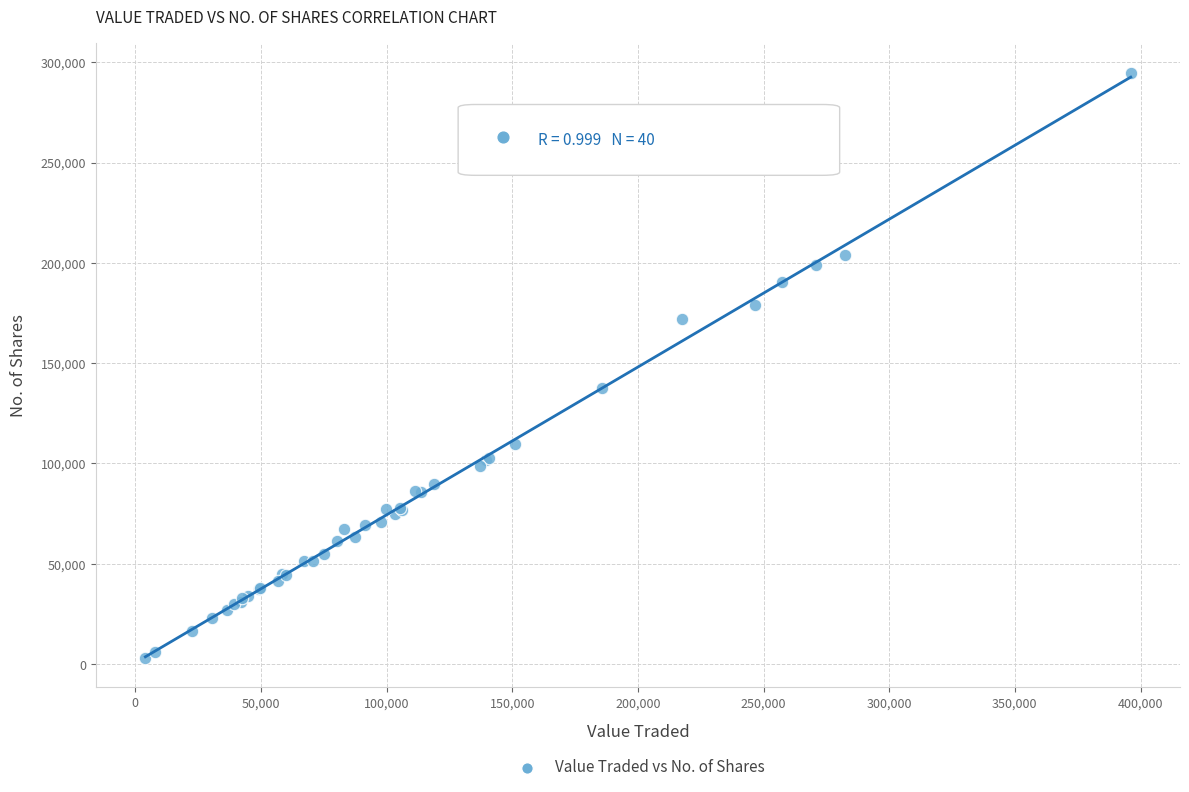

What Y value in the scatter plot is closest to 148978?

137407